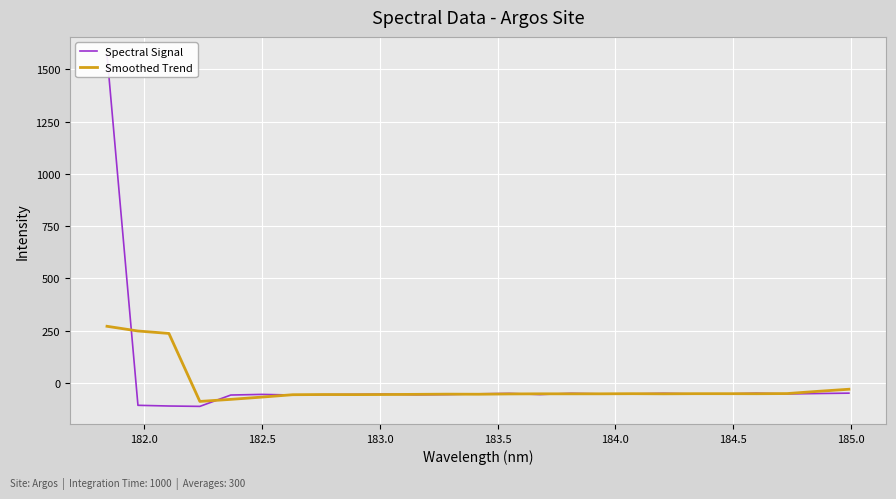

What is the highest value of the Smoothed Trend series?

270.6